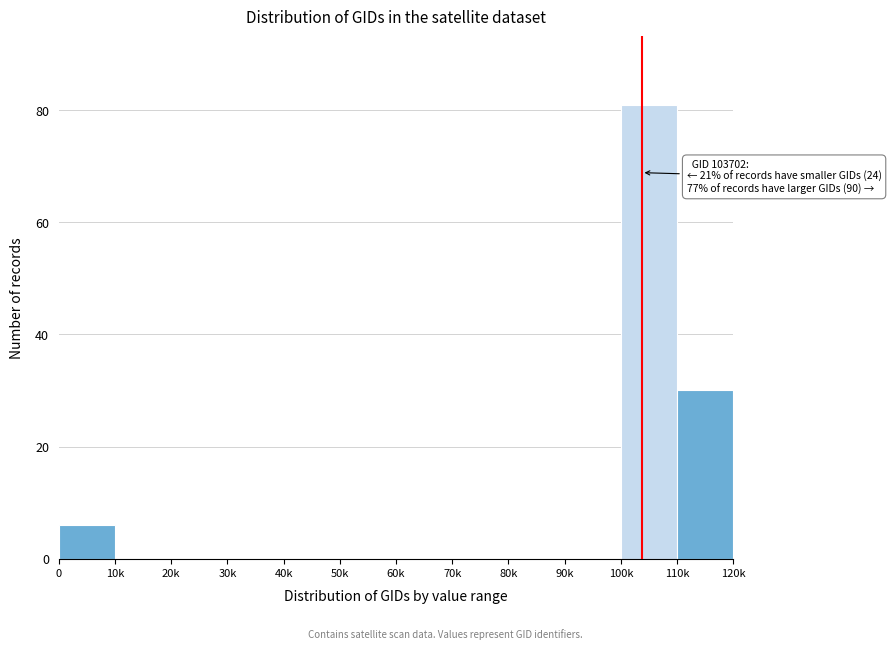

True or false: the data shows 0 at 30k.

True